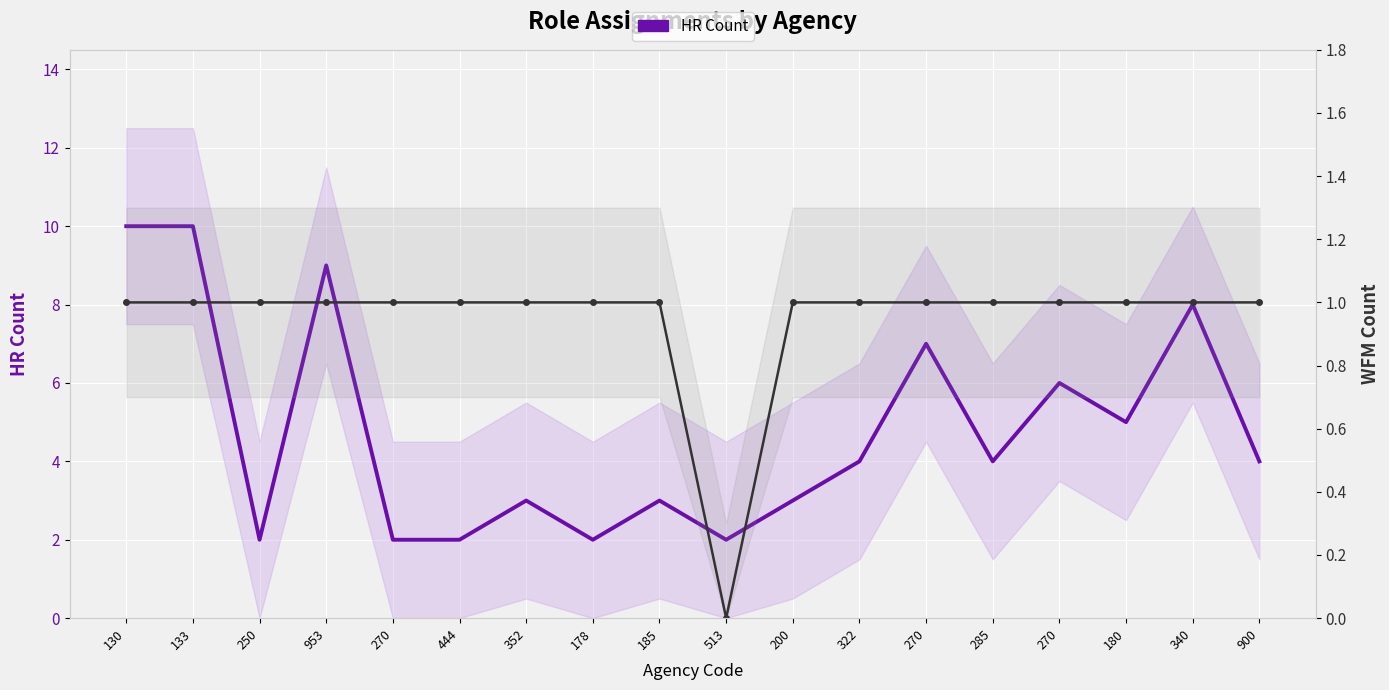

What is the label of the 1st point from the left?

130